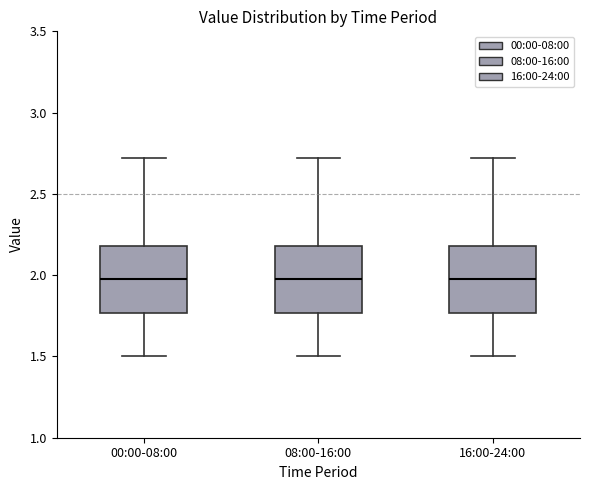

Where does the lower whisker of the box for 00:00-08:00 end on the y-axis? The values are not printed on the chart, so give them approximately, as read against the axis.

1.50